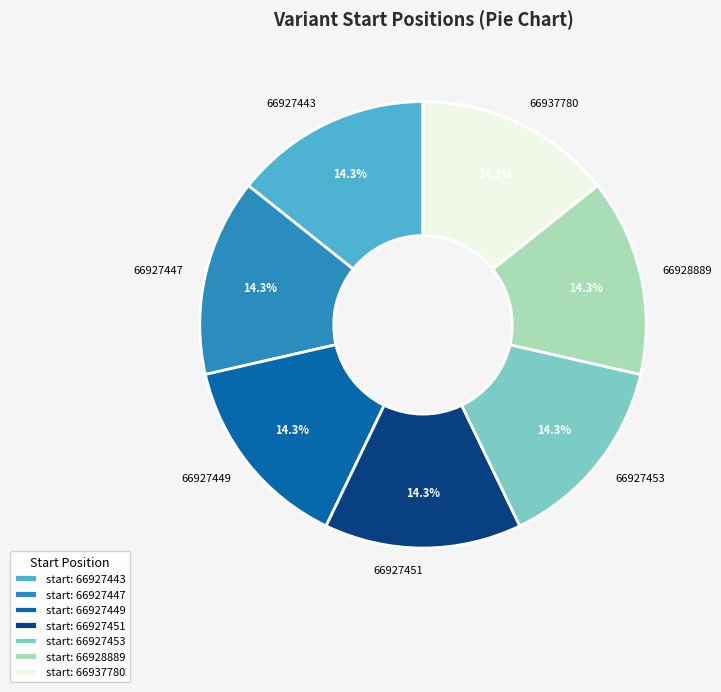

What is the ratio of the value at 66927453 to the value at 66927443?

1.0